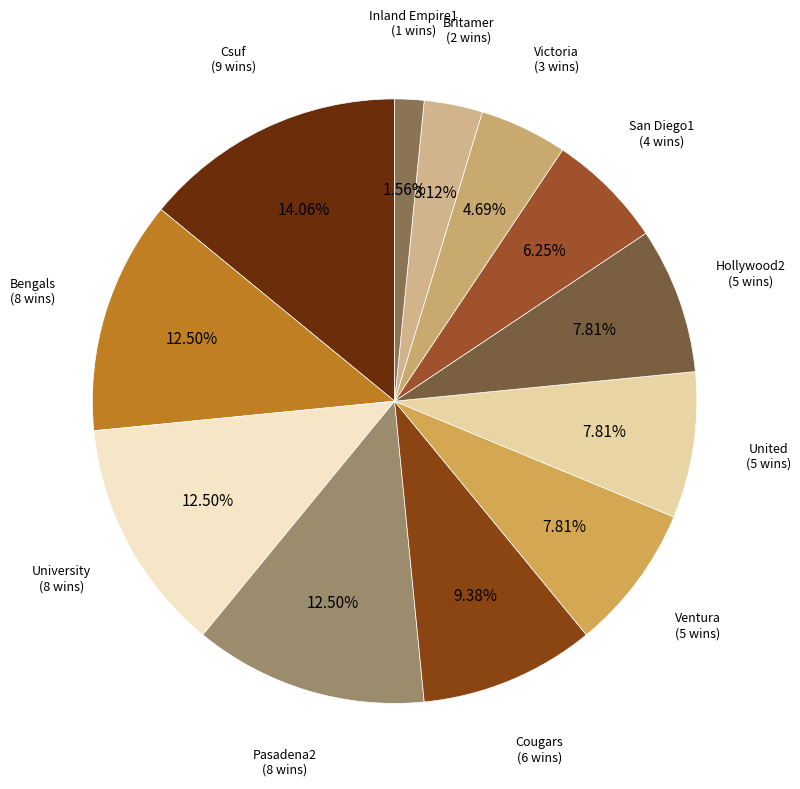

What is the largest slice in the pie chart?

Csuf